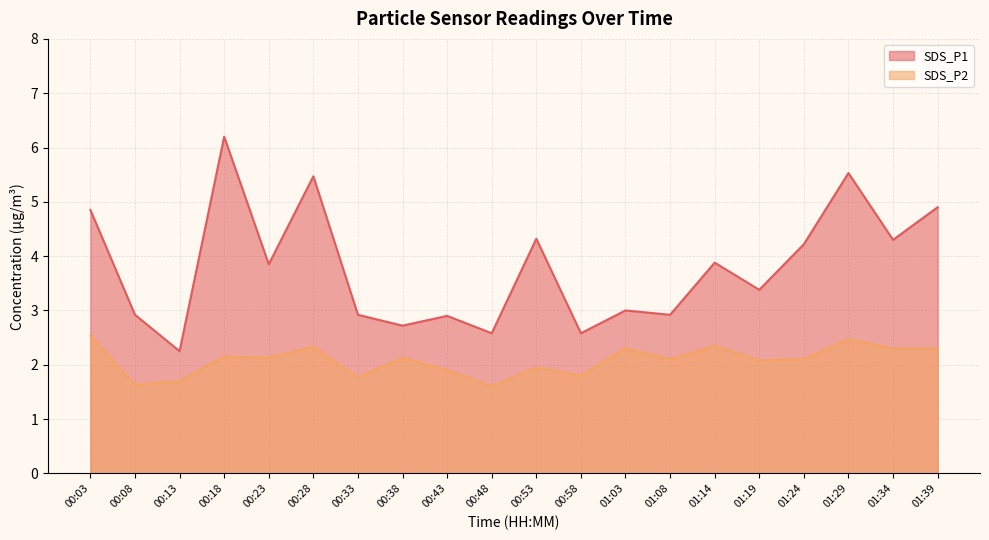

Reading left to right, transcribe all the data shown in this chart.

SDS_P1: 4.8	2.9	2.2	6.2	3.9	5.5	2.9	2.7	2.9	2.6	4.3	2.6	3.0	2.9	3.9	3.4	4.2	5.5	4.3	4.9
SDS_P2: 2.5	1.6	1.7	2.1	2.1	2.3	1.8	2.1	1.9	1.6	1.9	1.8	2.3	2.1	2.4	2.1	2.1	2.5	2.3	2.3